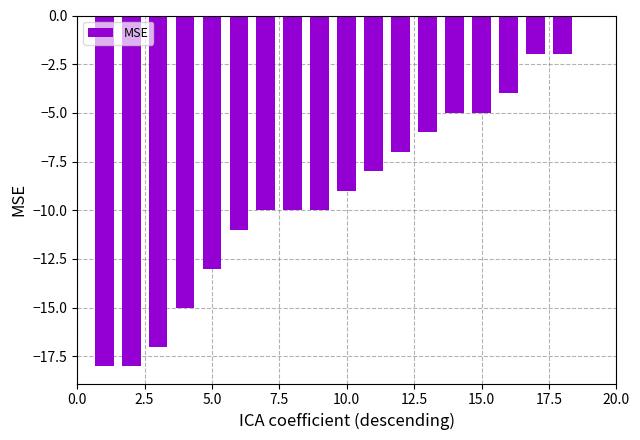

What is the sum of all values?

-170